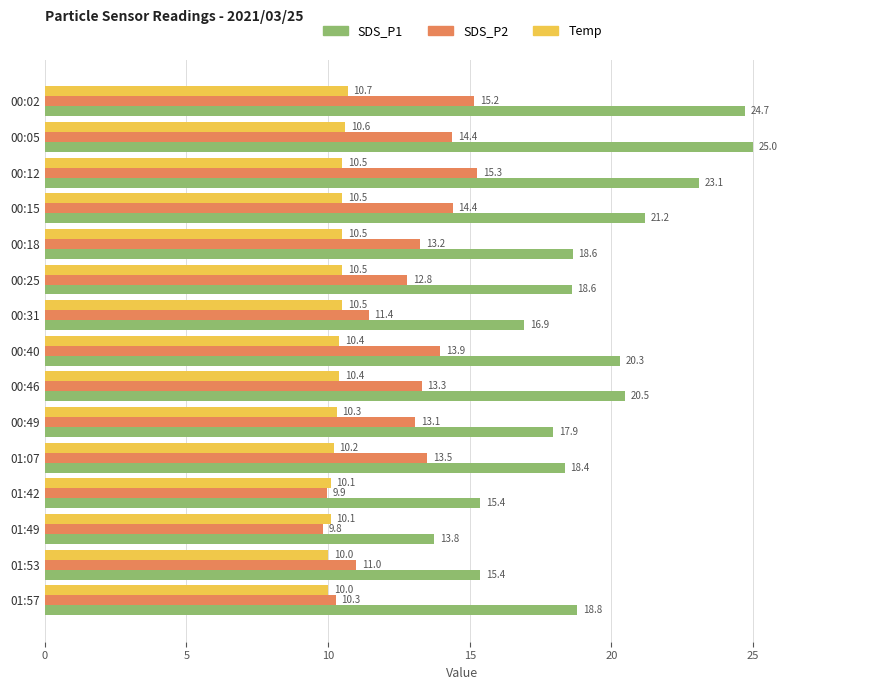

How many series are shown in this chart?

3